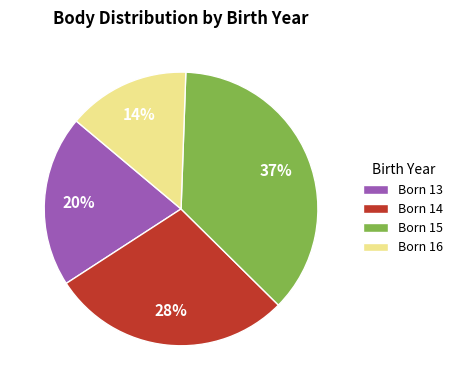

Does any single category account for the majority?

No